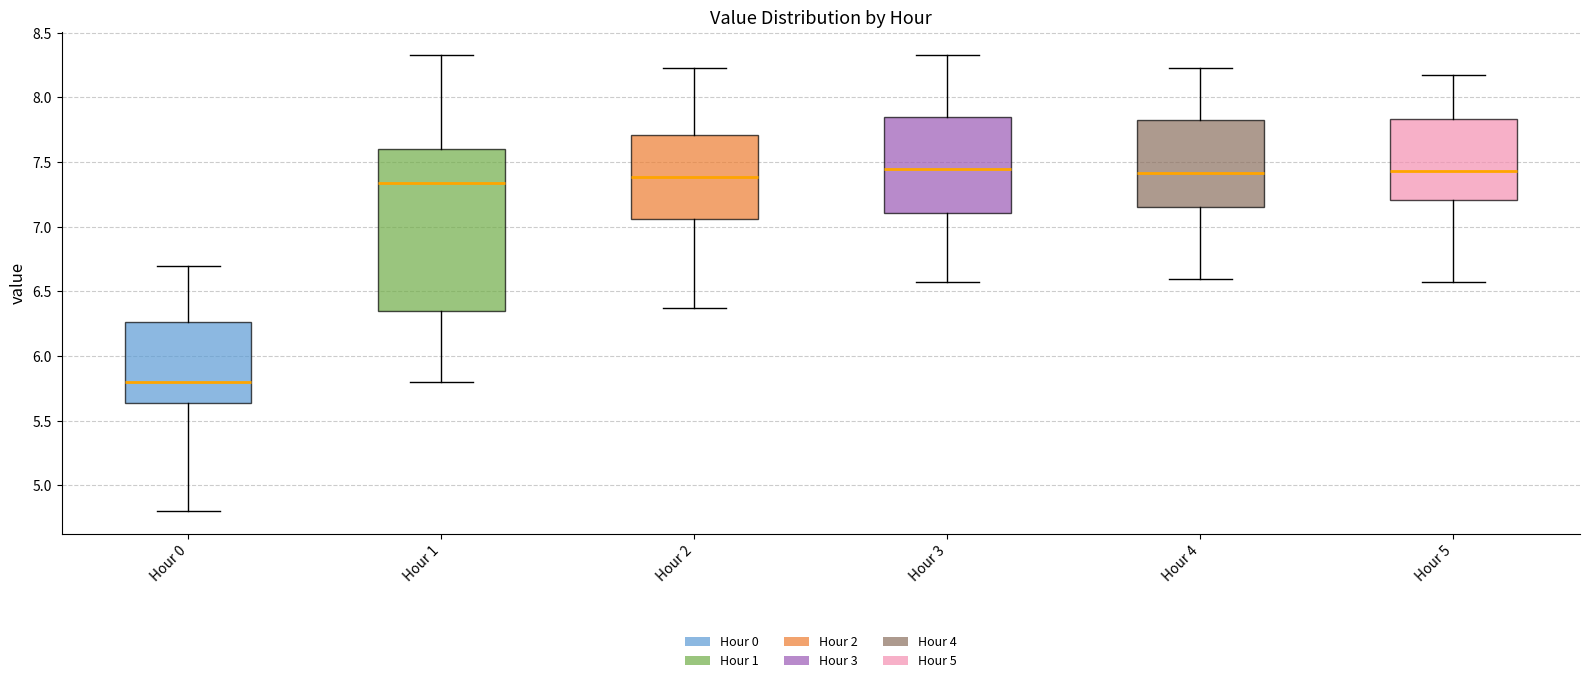

Which box is the tallest, from its lower edge to its upper edge?

Hour 1